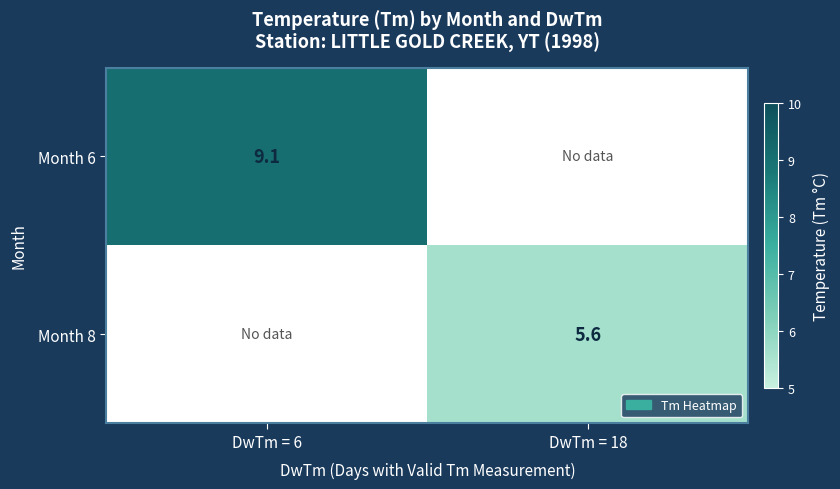

Is the value of Month 6 at DwTm = 6 greater than the value of Month 8 at DwTm = 18?

Yes